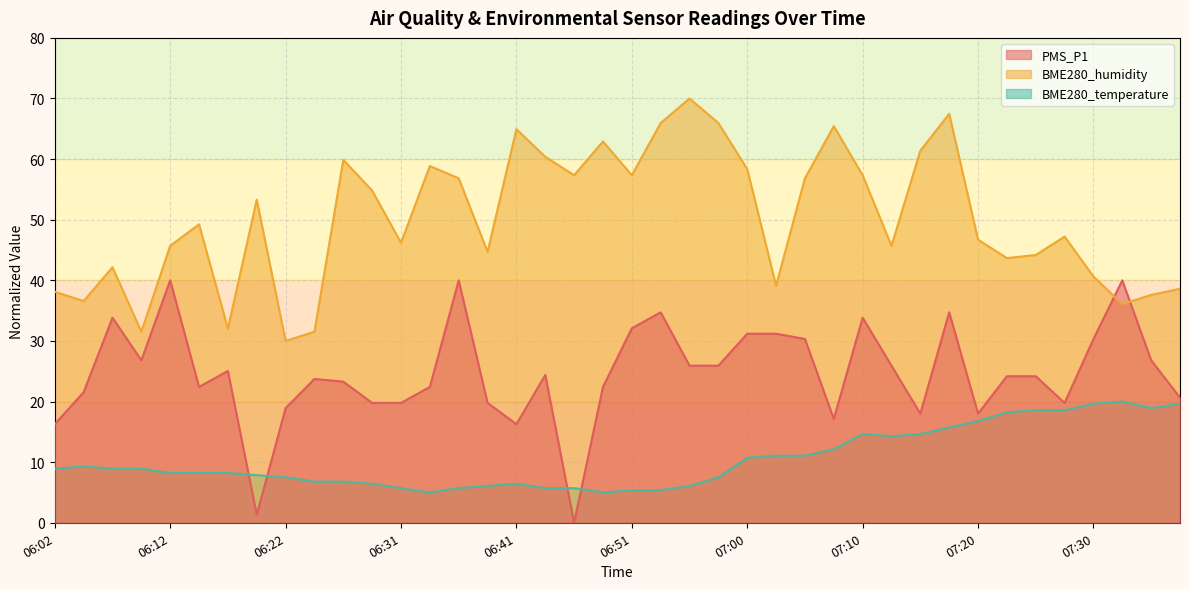

How many data points in BME280_temperature are less than 8?

17